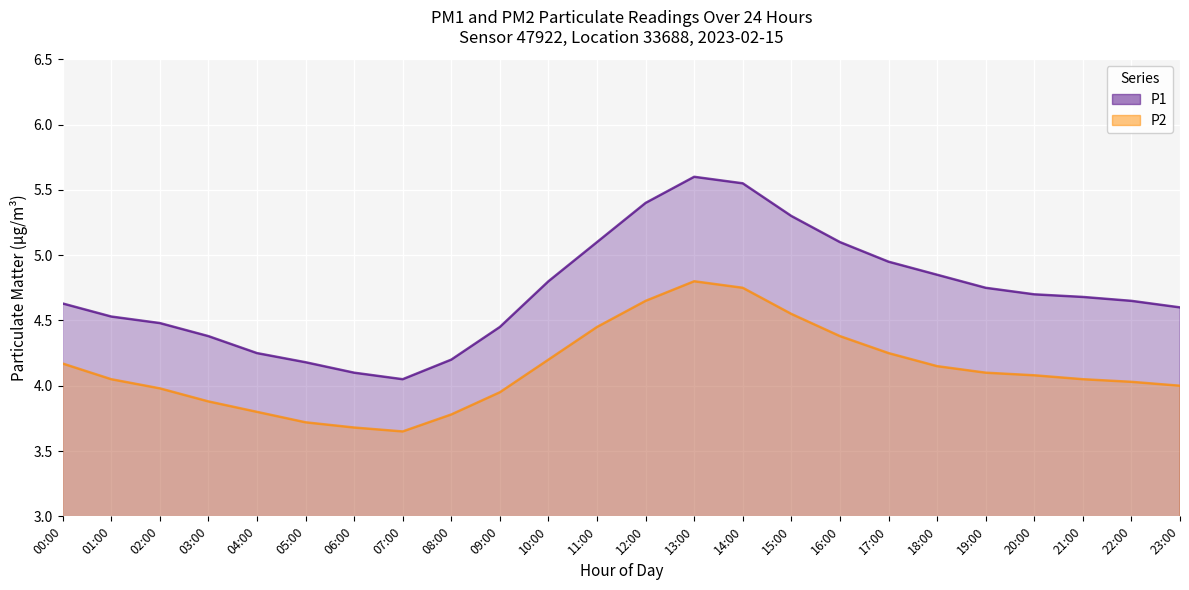

True or false: P2 and P1 intersect in this chart.

False